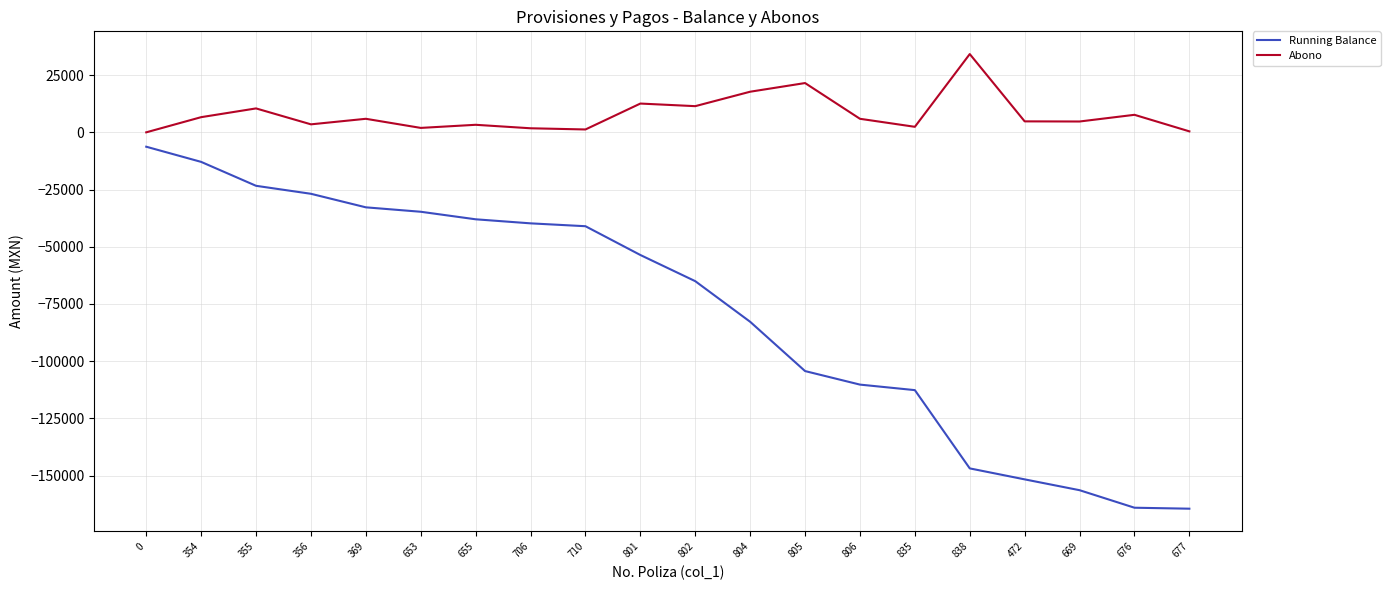

Count the number of data series in this chart.

2